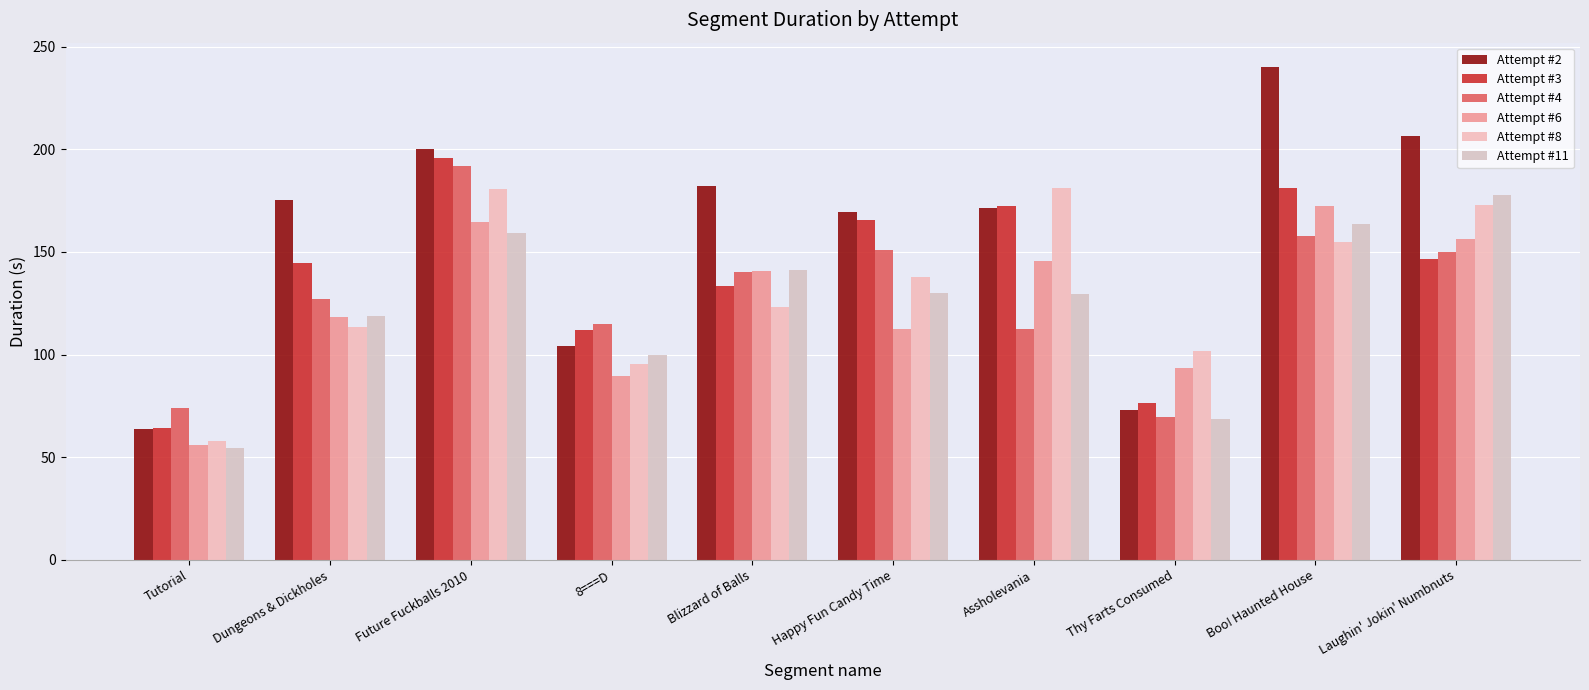

At which label does Attempt #8 first exceed 138?

Future Fuckballs 2010